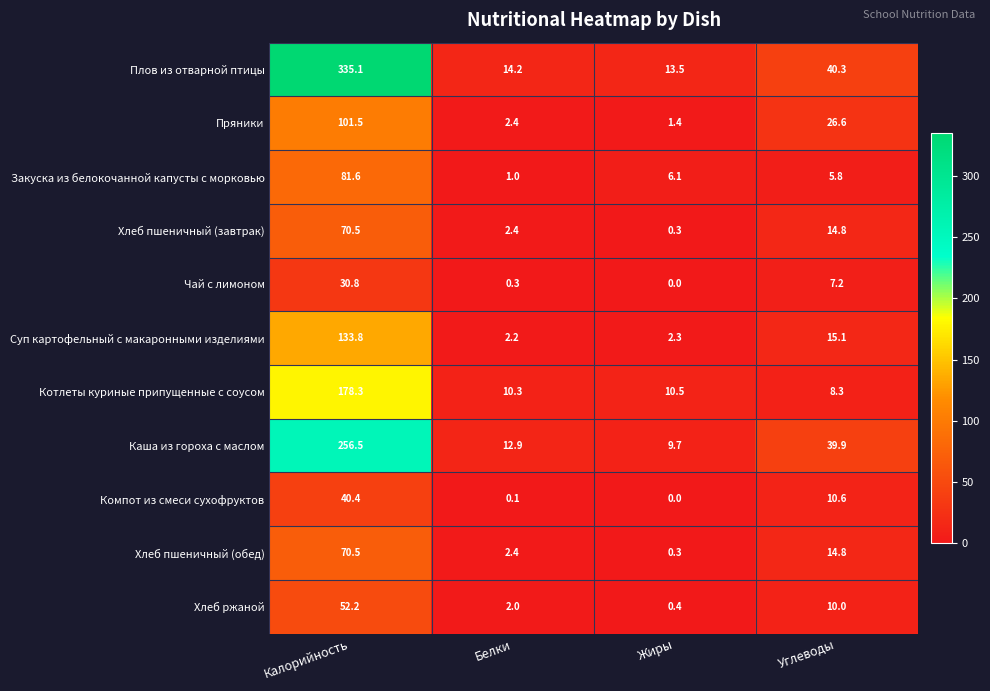

How many distinct data groups are displayed?

11